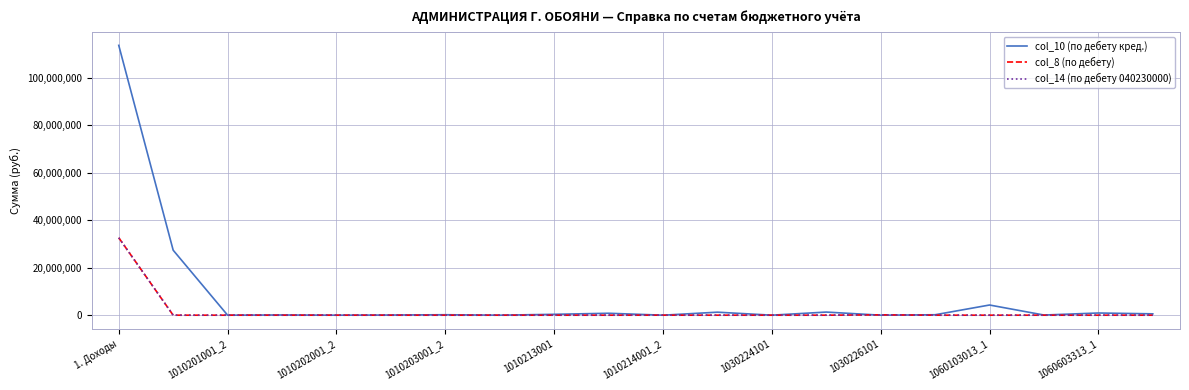

What is the difference between the second highest and minimum values in the col_8 (по дебету) series?

137715.6